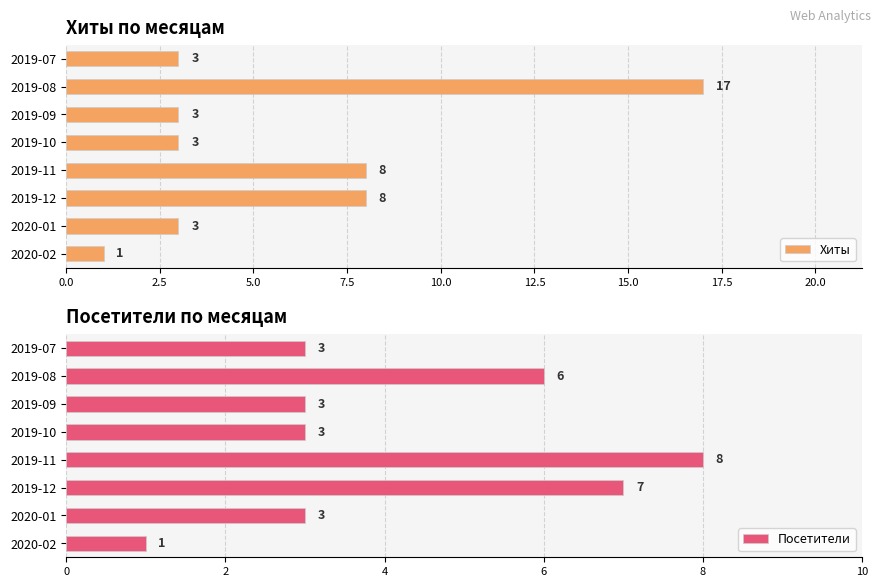

The Посетители series shows 8 at 2019-11. True or false?

True